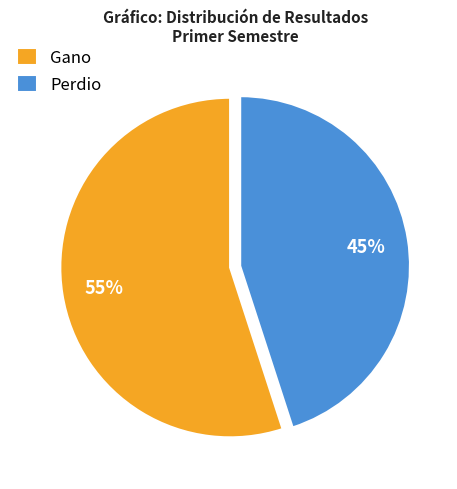

Which slice is the smallest?

Perdio